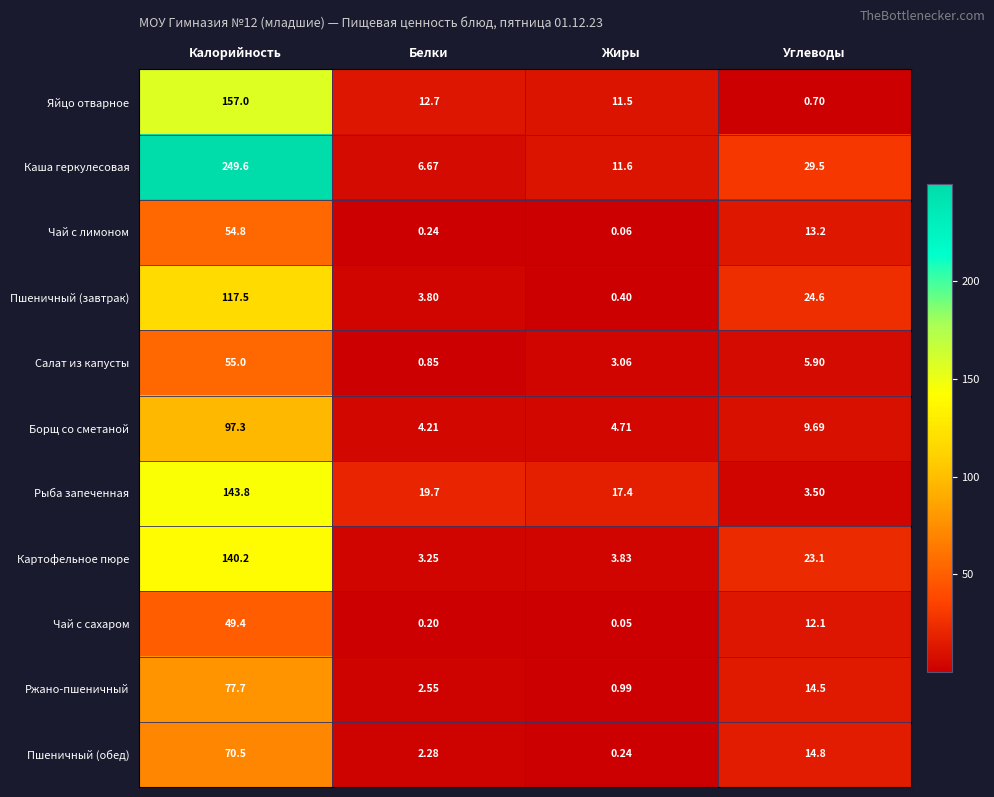

Which label corresponds to the smallest value in the chart?

Жиры